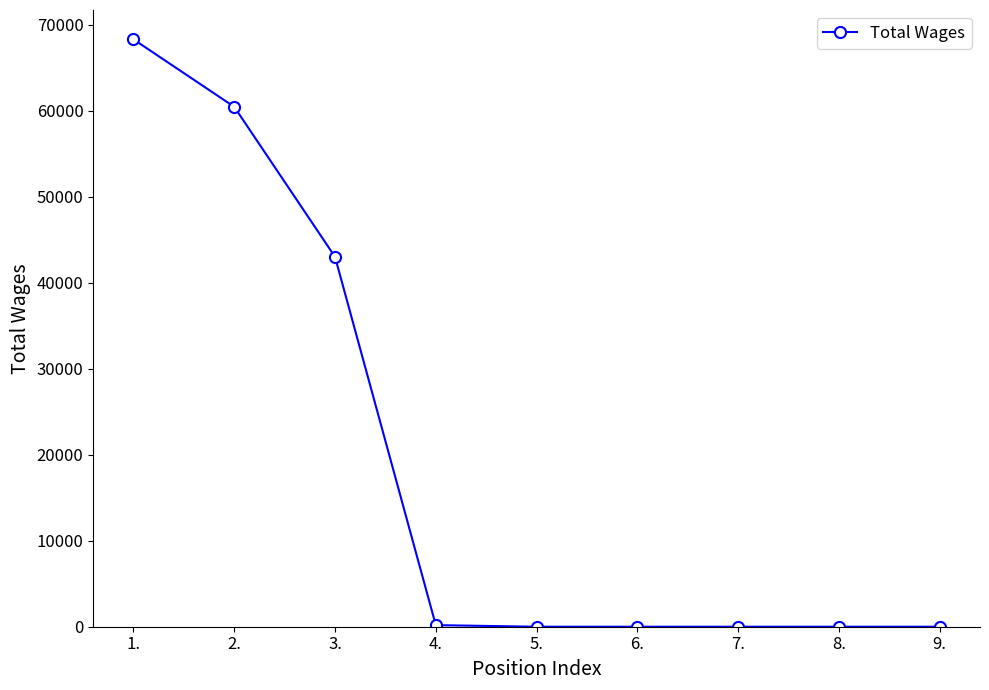

Does the chart display data point markers on the line(s)?

Yes